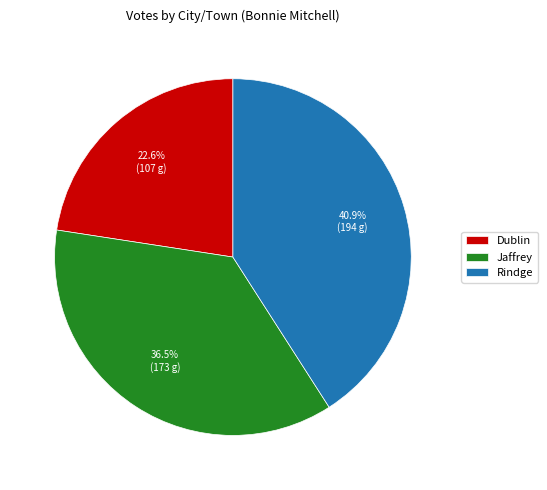

Do Jaffrey and Dublin together represent more than half of the pie?

Yes